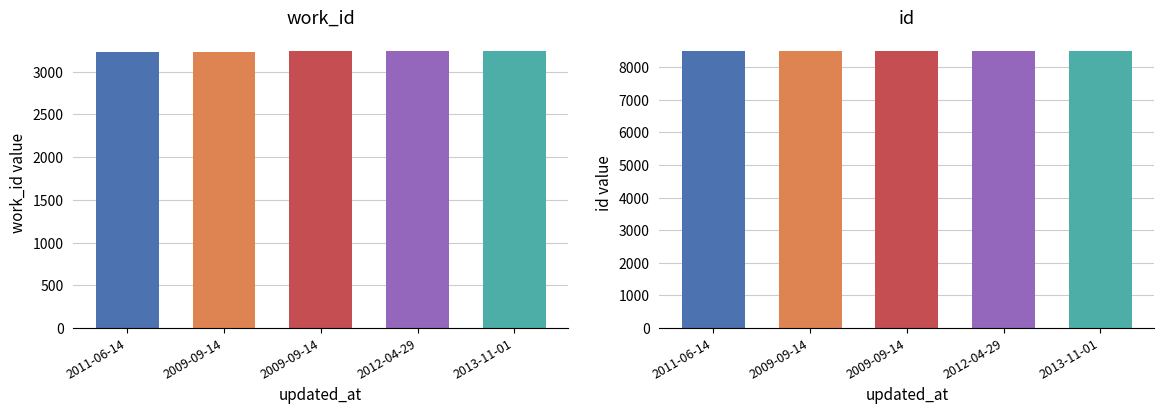

What is the sum of all work_id values?

16185